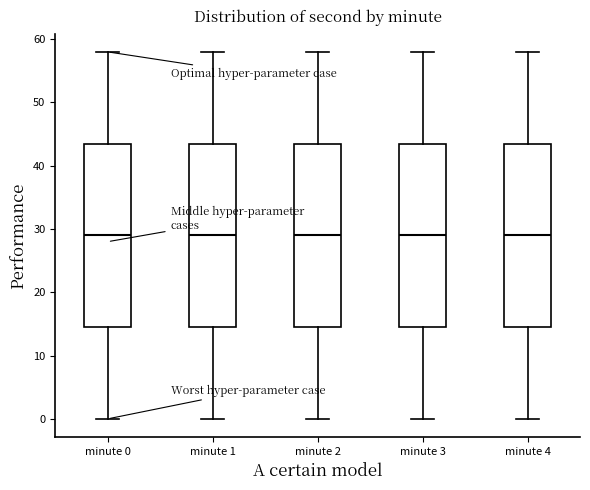

Reading left to right, transcribe this box plot: for each box, give where its median line is, the range the box spans, and where its two whiskers end, as read against the y-axis. The values are not printed on the chart, so give them approximately, as read against the axis.

minute 0: median 29, box 15 to 44, whiskers 0 to 58
minute 1: median 29, box 15 to 44, whiskers 0 to 58
minute 2: median 29, box 15 to 44, whiskers 0 to 58
minute 3: median 29, box 15 to 44, whiskers 0 to 58
minute 4: median 29, box 15 to 44, whiskers 0 to 58